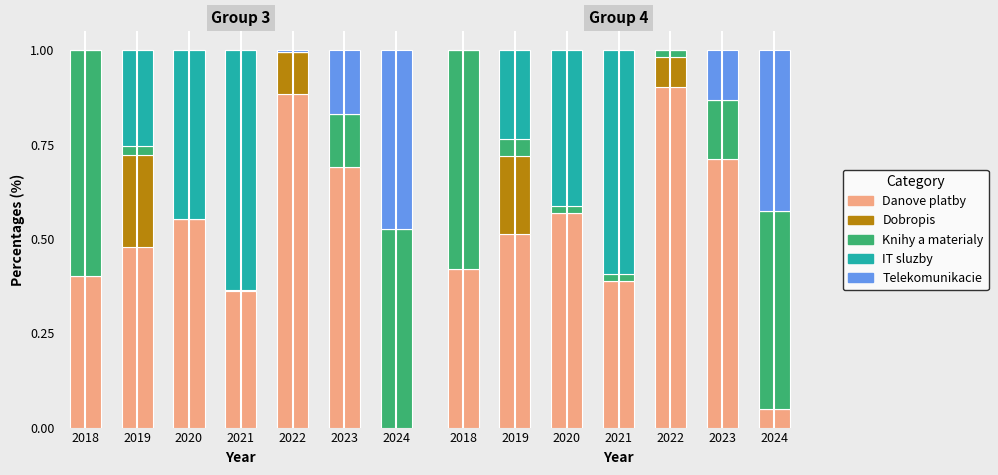

The value of Telekomunikacie at 2024 is 0.4. True or false?

True